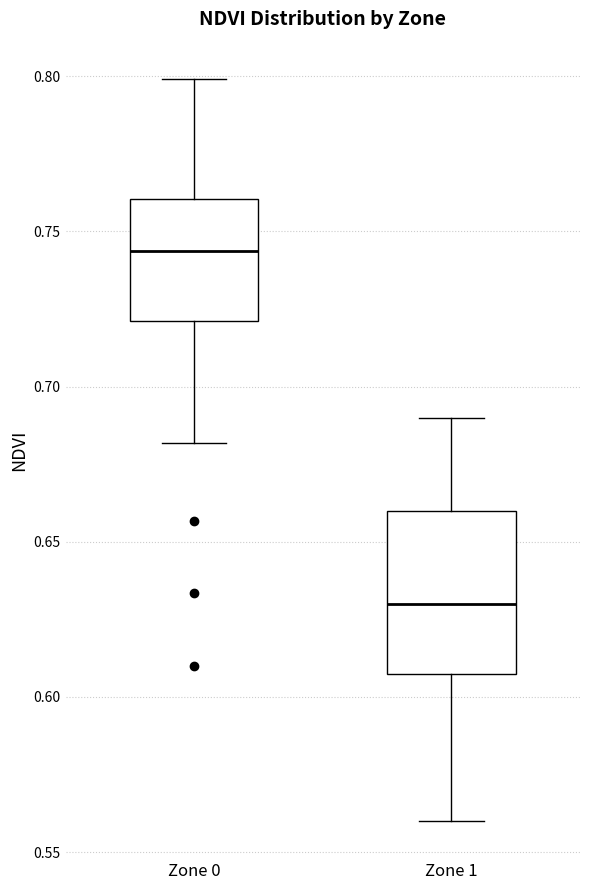

Which box's median line is the lowest?

Zone 1